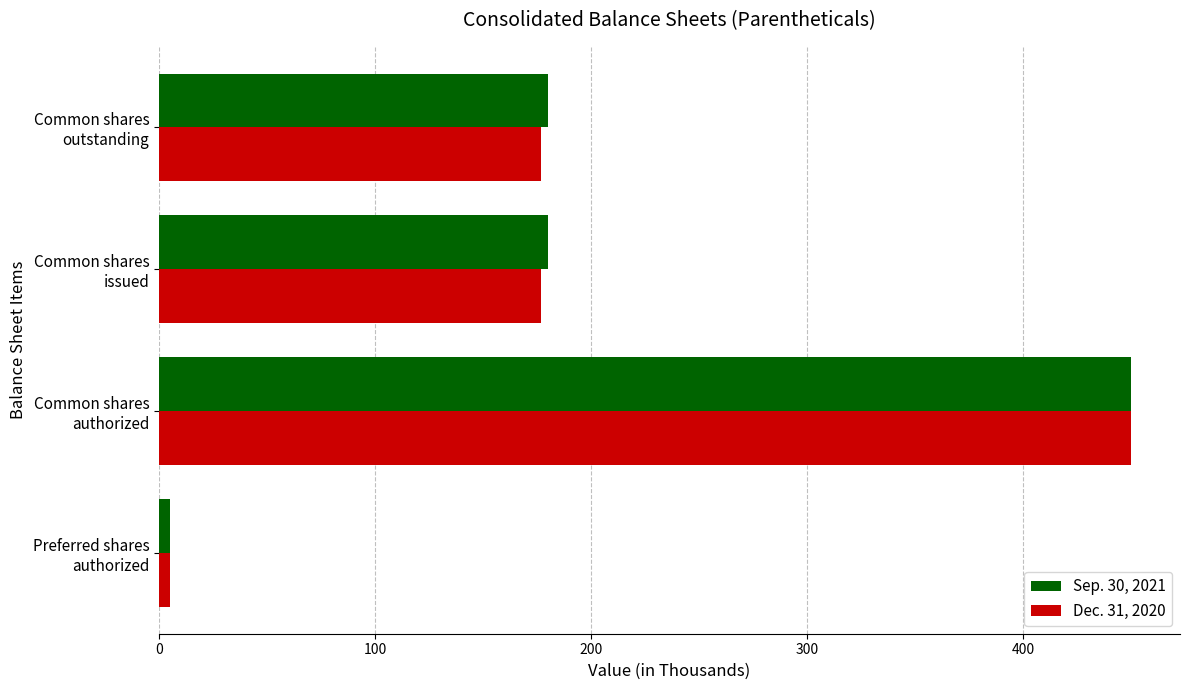

What is the difference between the second highest and minimum values in the Sep. 30, 2021 series?

174.8